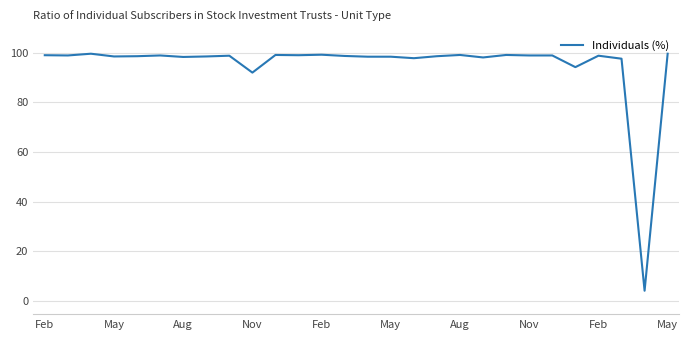

True or false: there are more than 1 points higher than both neighbors.

True